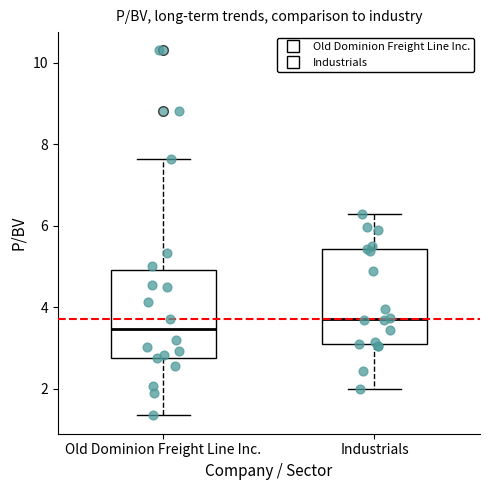

Where does the median line of the box for Industrials sit on the y-axis? The values are not printed on the chart, so give them approximately, as read against the axis.

3.8